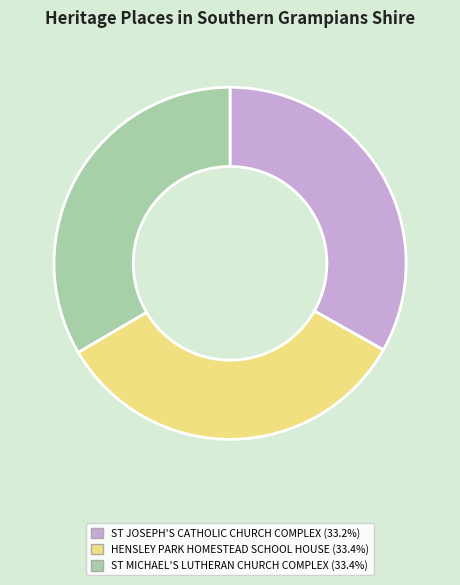

Combined, do ST JOSEPH'S CATHOLIC CHURCH COMPLEX and ST MICHAEL'S LUTHERAN CHURCH COMPLEX account for over 50%?

Yes